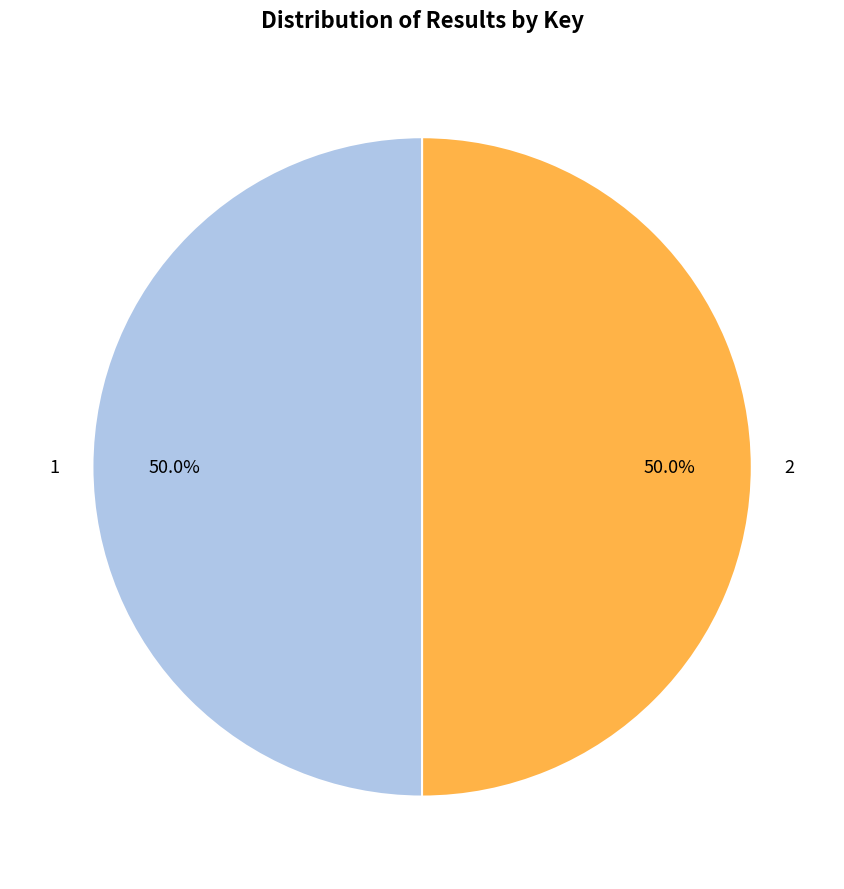

Approximately how many times larger is the value at 1 compared to 2?

1.0